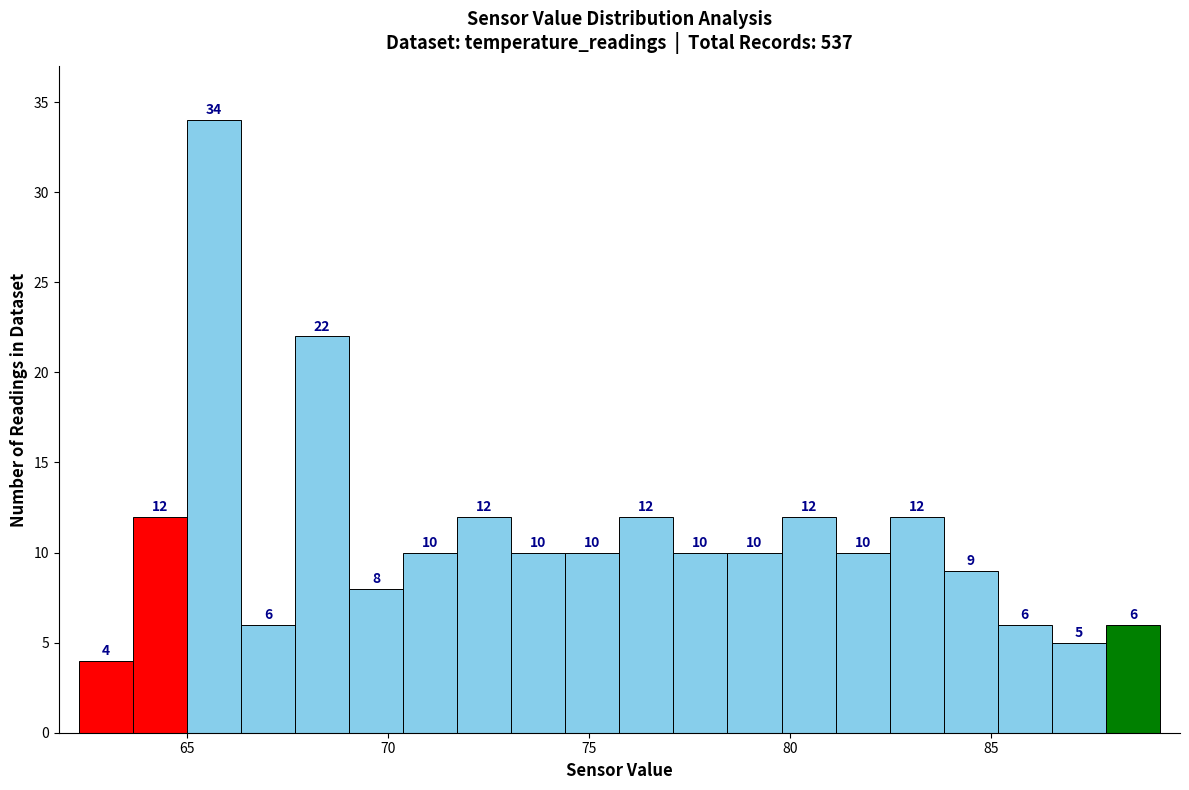

Around what value on the x-axis is the tallest bar? Give the approximate position of its centre, as read against the axis.

65.5